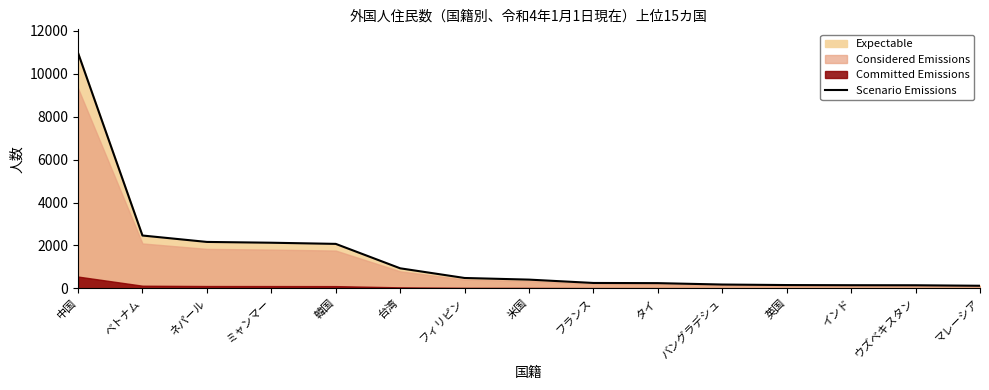

At which label does Scenario Emissions reach its peak?

中国